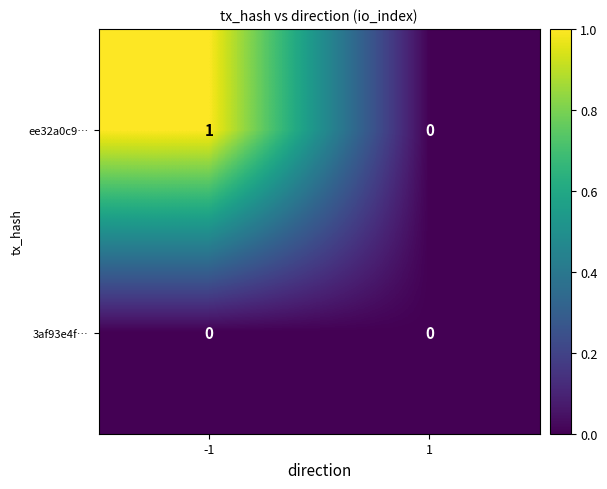

List the series in order of their overall mean, highest first.

ee32a0c9…, 3af93e4f…